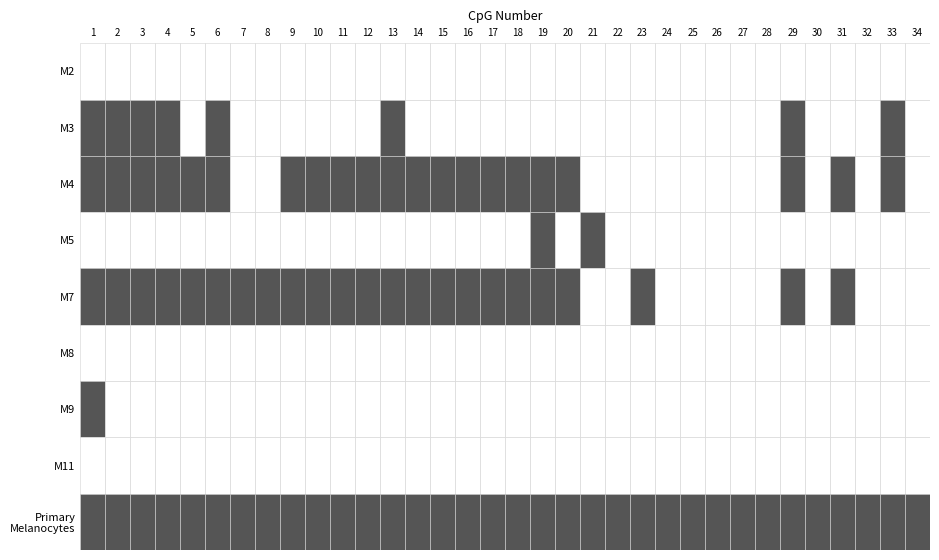

List the series in order of their peak value, lowest first.

M2, M8, M11, M3, M4, M5, M7, M9, Primary
Melanocytes